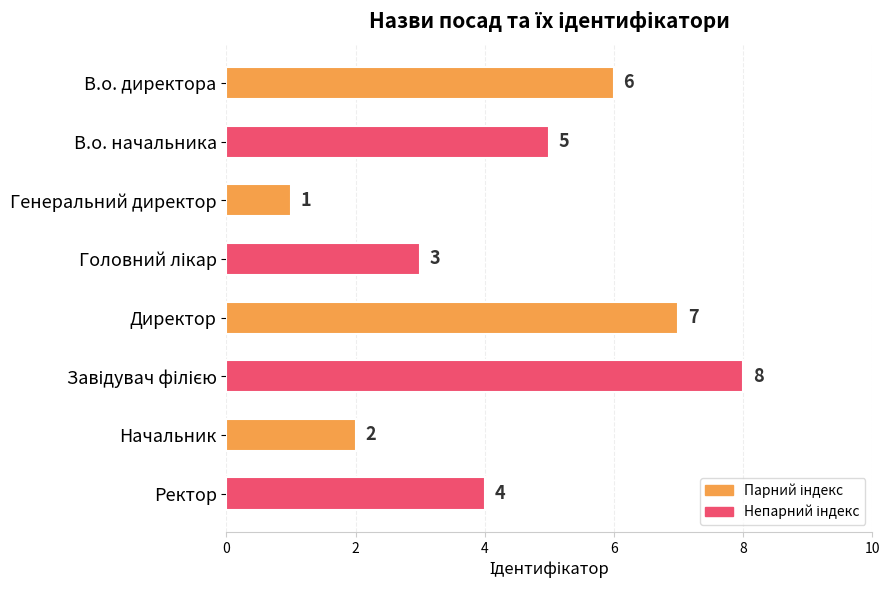

What is the value of the 5th bar from the top?

7